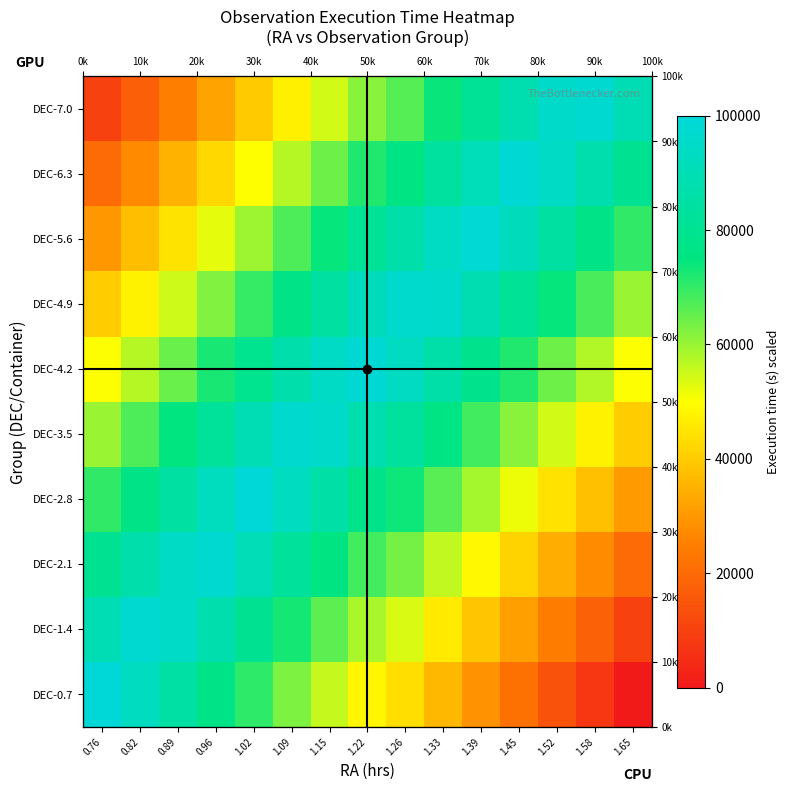

At which label does DEC-2.1 reach its peak?

0.96